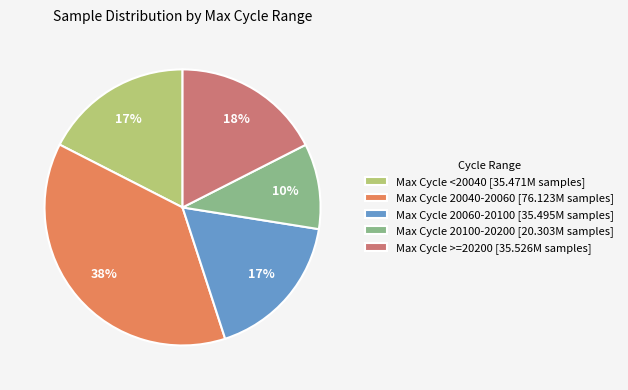

To the nearest percent, what percentage of the pie is Max Cycle 20040-20060 [76.123M samples]?

38%